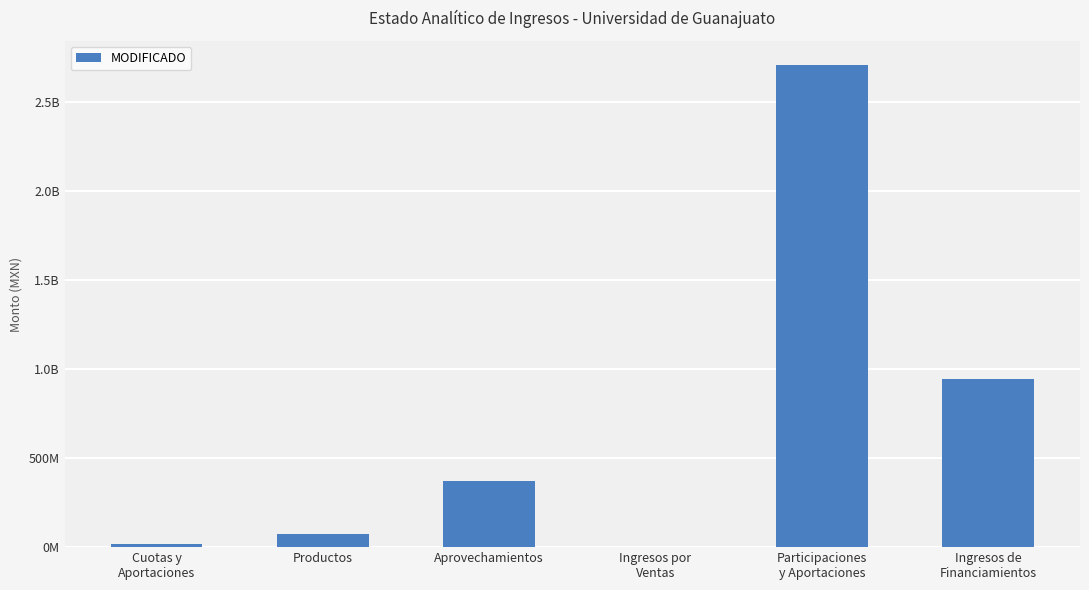

Rank the categories by value from lowest to highest.

Ingresos por
Ventas, Cuotas y
Aportaciones, Productos, Aprovechamientos, Ingresos de
Financiamientos, Participaciones
y Aportaciones